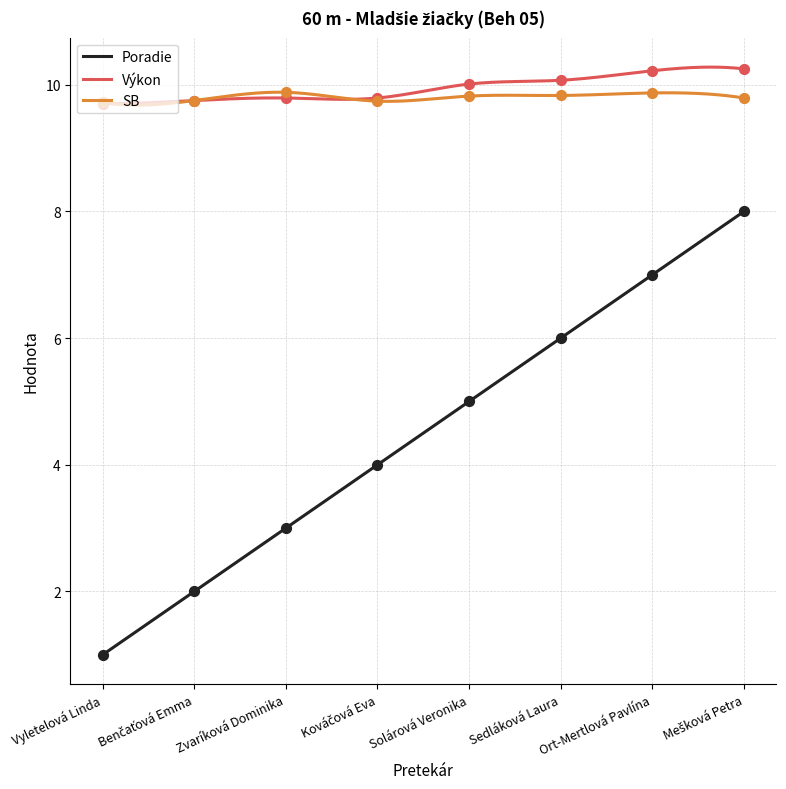

At how many categories does at least one series exceed 3?

8